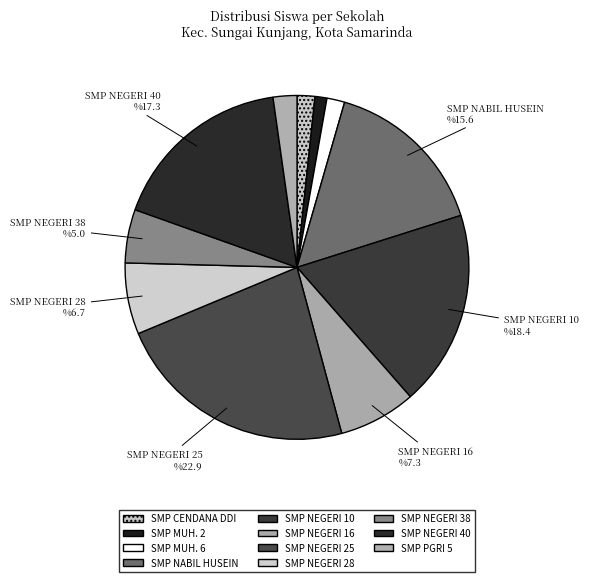

Is there a majority slice in this chart?

No